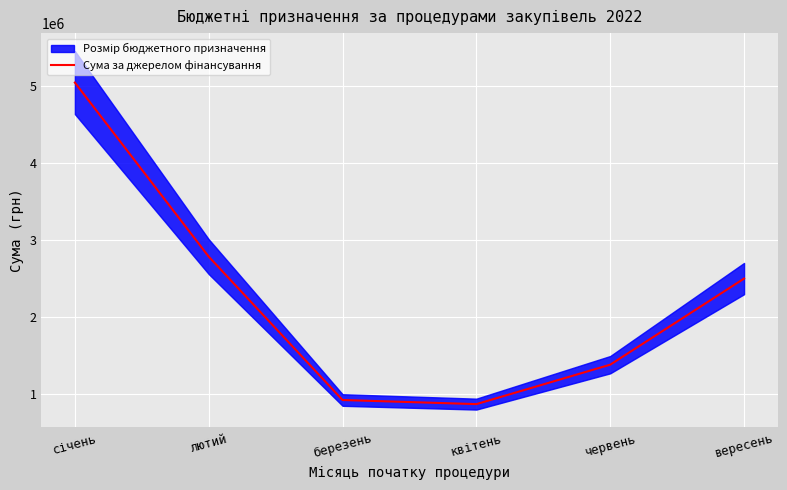

What is the sum of the values at квітень and січень?

5910057.5